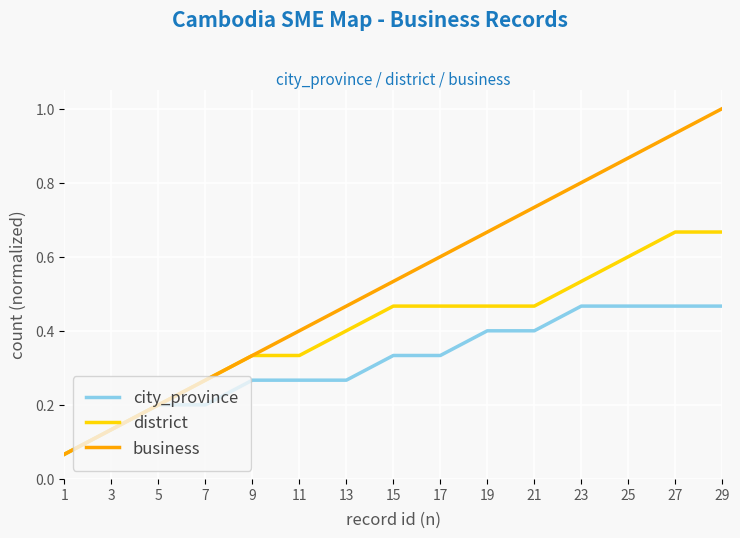

Which series has the largest total across all categories?

business